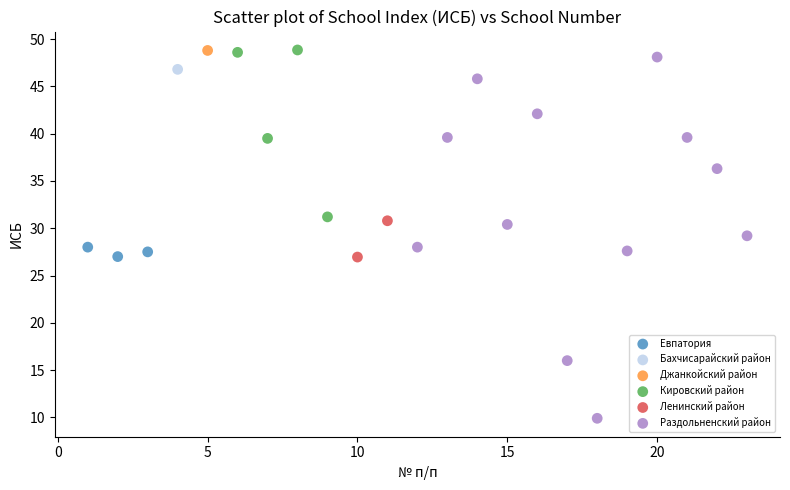

What are all the series names shown in the legend?

Евпатория, Бахчисарайский район, Джанкойский район, Кировский район, Ленинский район, Раздольненский район